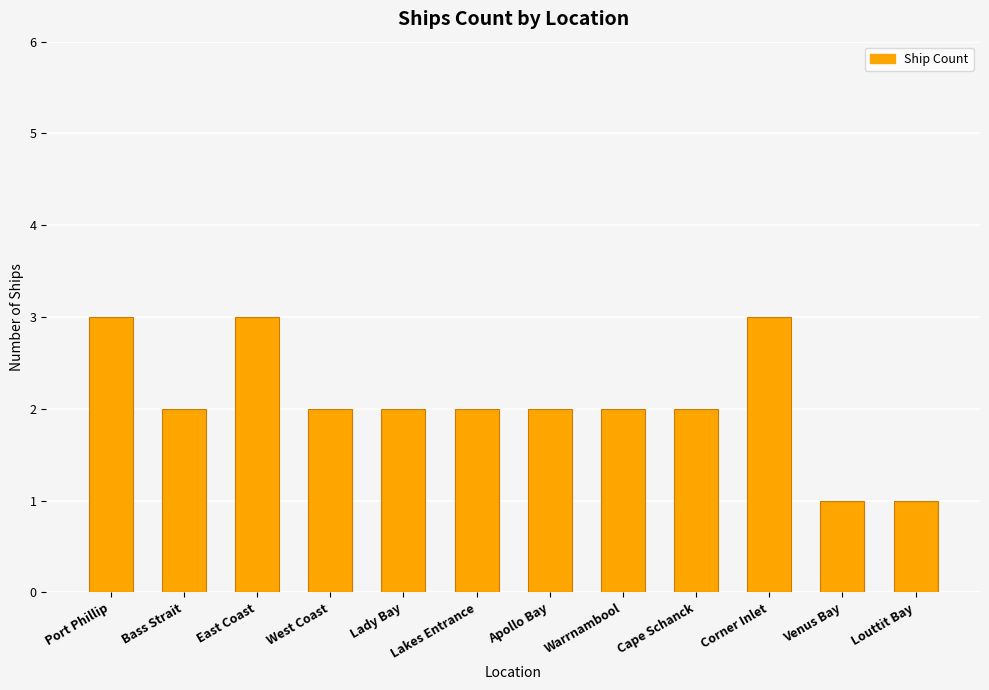

Count the number of categories in the chart.

12